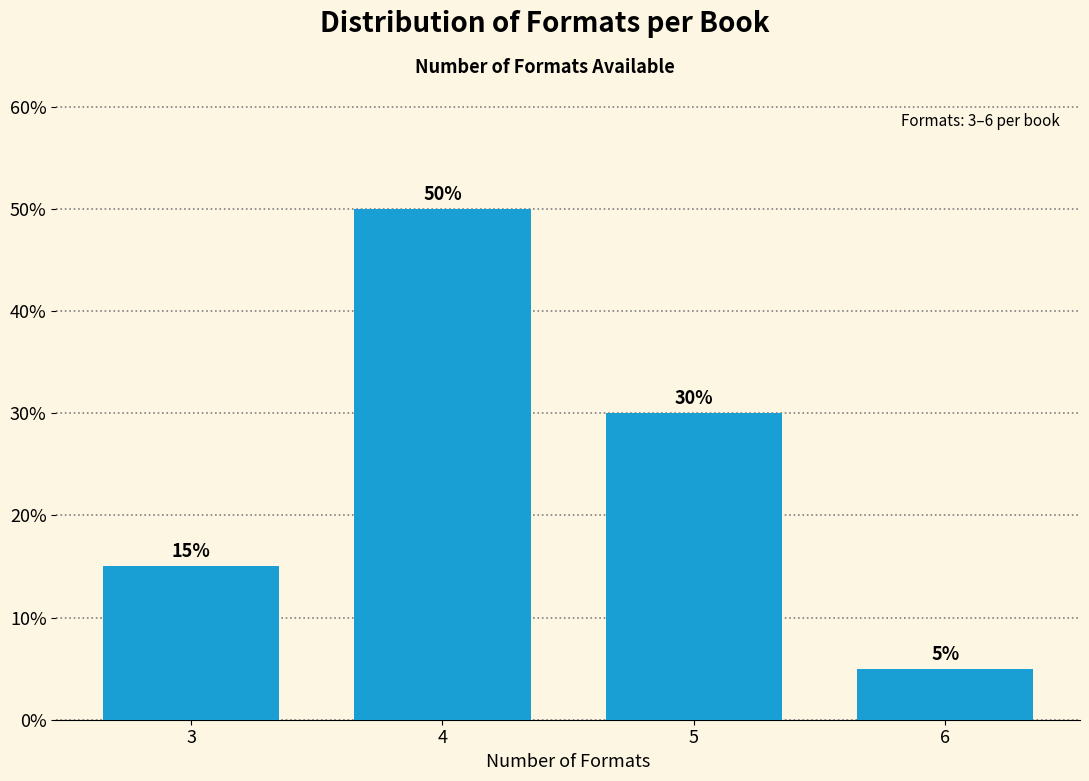

Reading left to right, extract all data points from this chart.

15	50	30	5